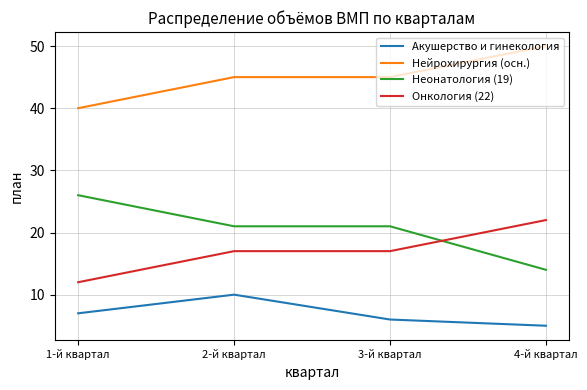

True or false: Неонатология (19) and Нейрохирургия (осн.) cross at least once.

False